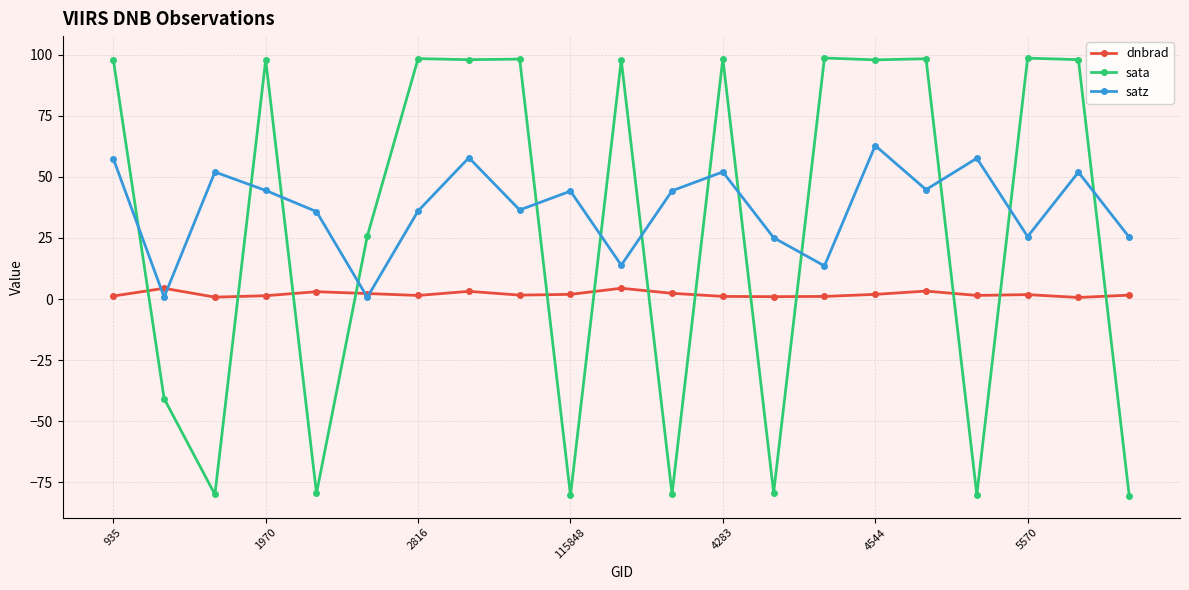

What is the maximum value shown in the chart?

98.6